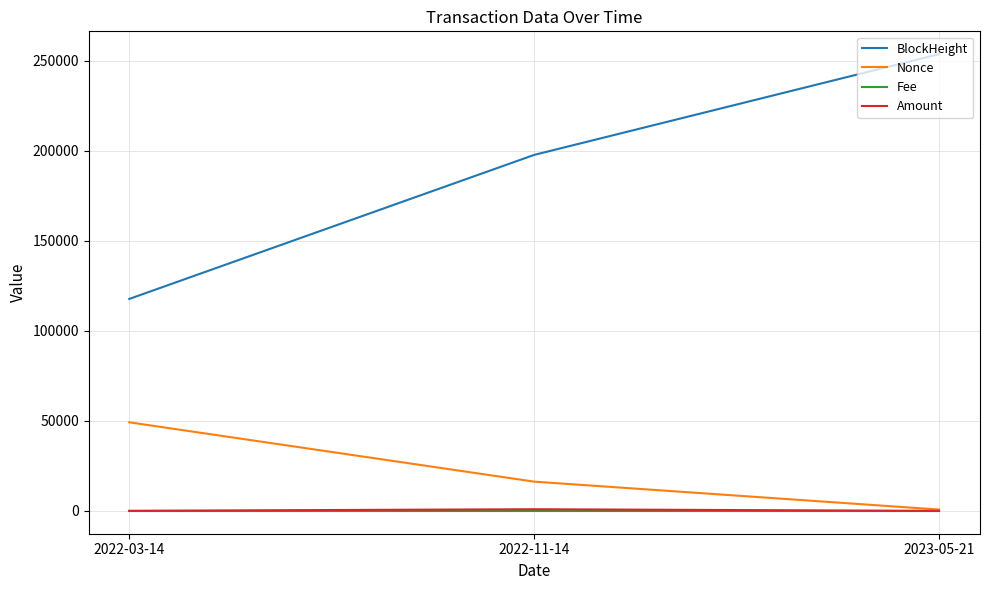

List the labels in order of Nonce value, smallest first.

2023-05-21, 2022-11-14, 2022-03-14